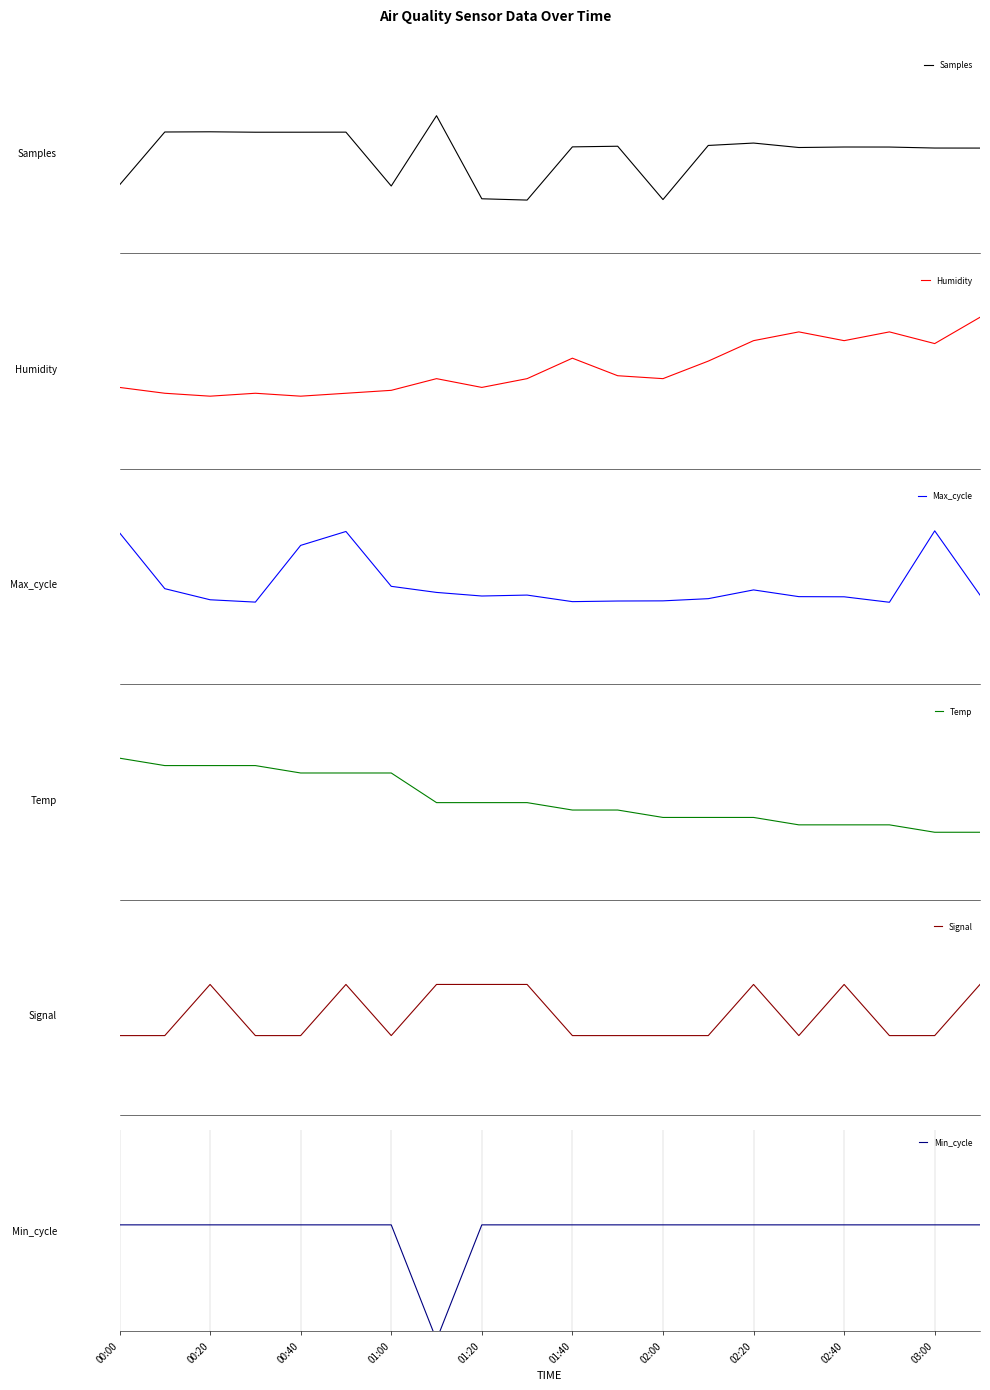

The Signal series shows 0.8 at 02:20. True or false?

False